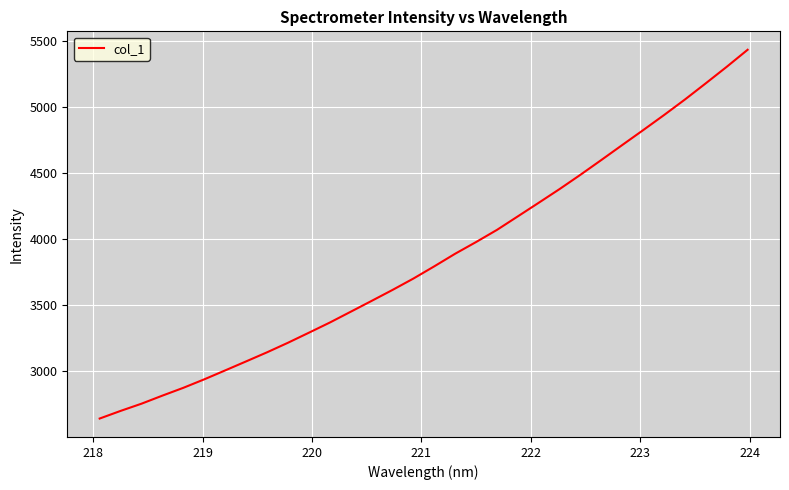

What is the maximum value shown in the chart?

5433.6